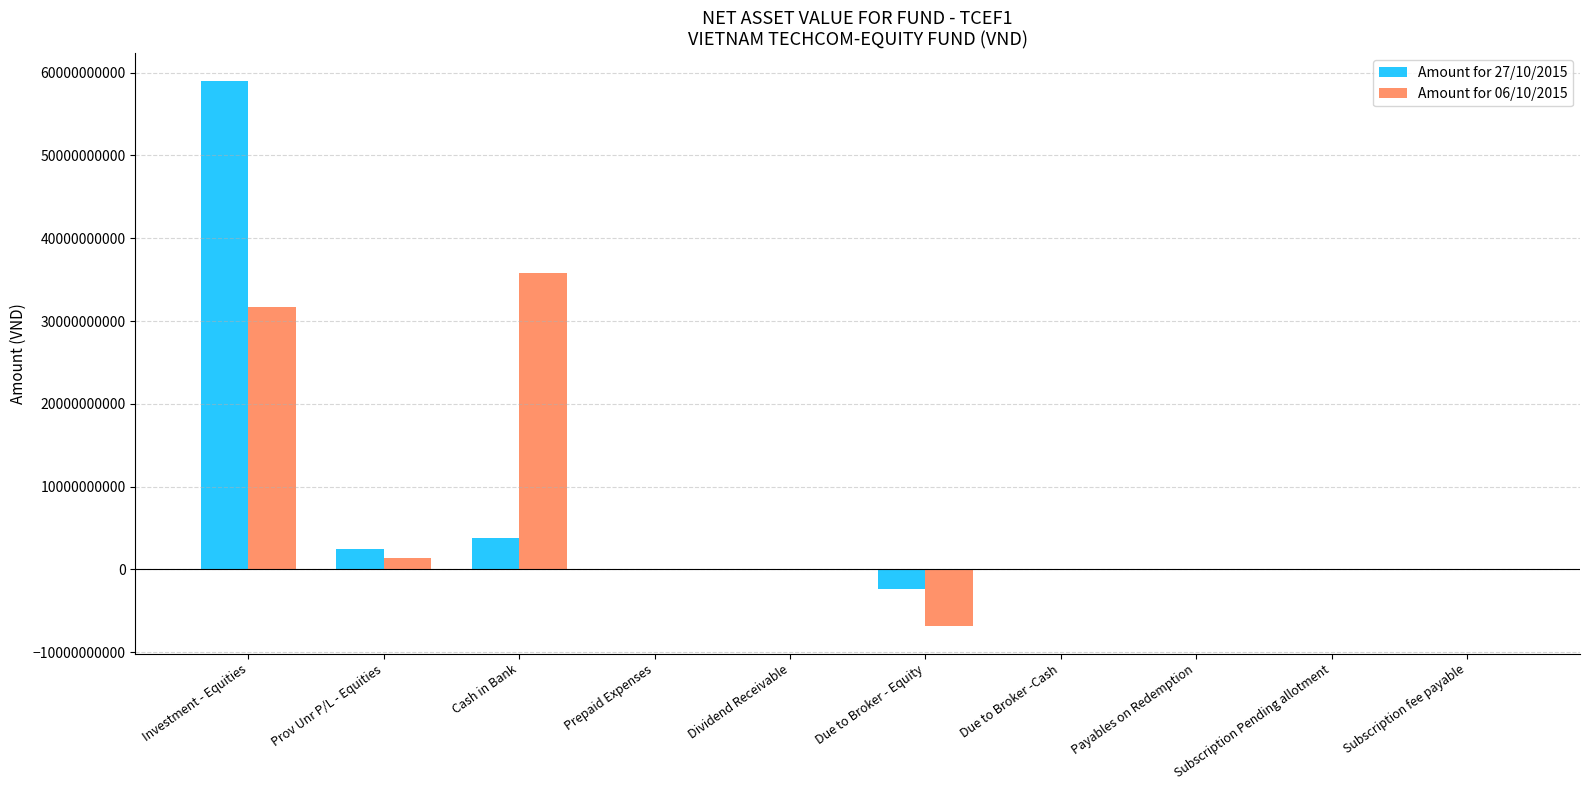

At which category is the sum across all series the highest?

Investment - Equities